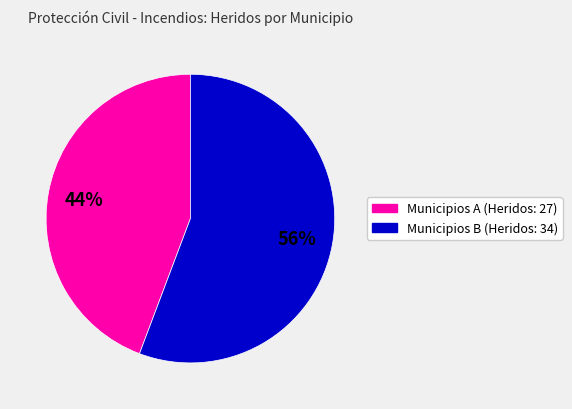

To the nearest percent, what is the average slice percentage?

50%